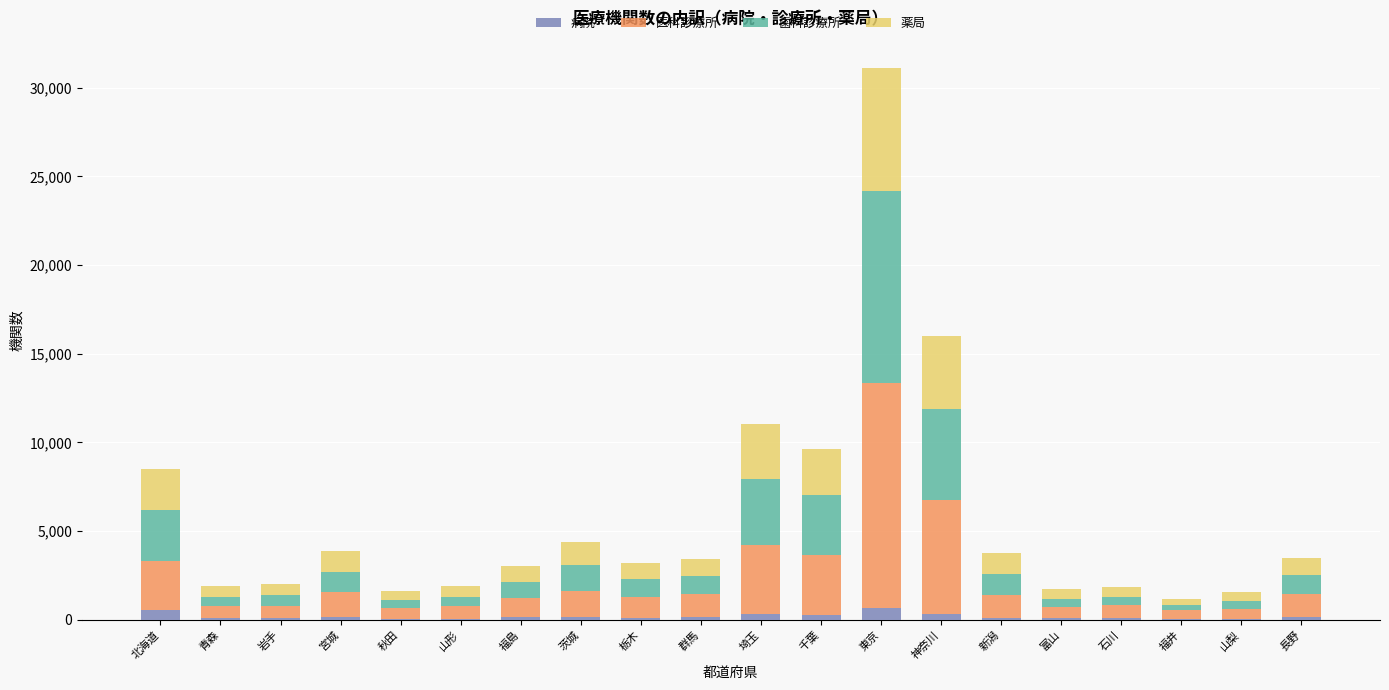

Count the number of categories in the chart.

20